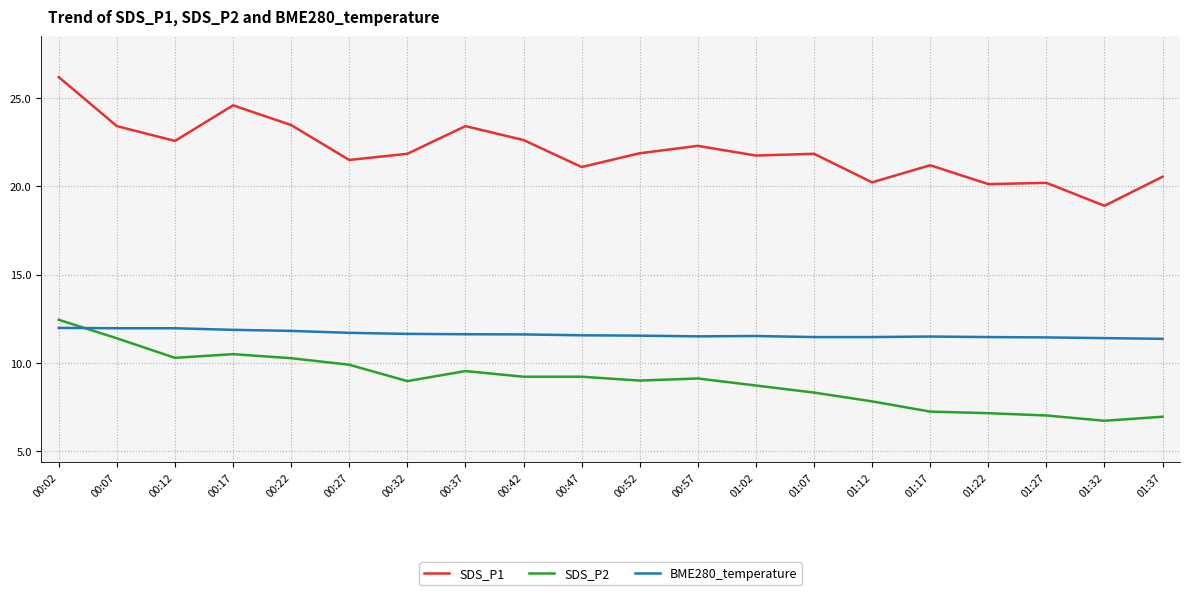

True or false: SDS_P1 and BME280_temperature cross at least once.

False